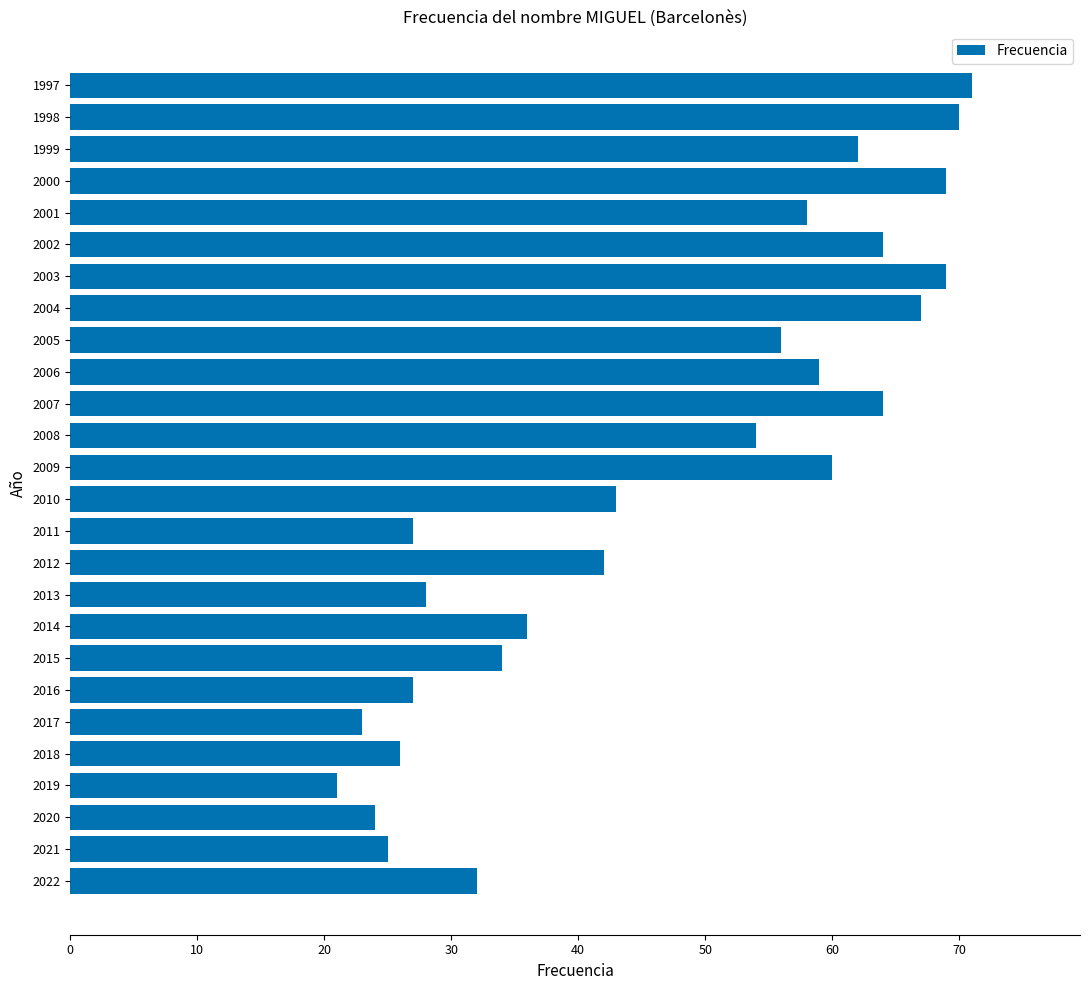

What is the ratio of the value at 2005 to the value at 2010?

1.3